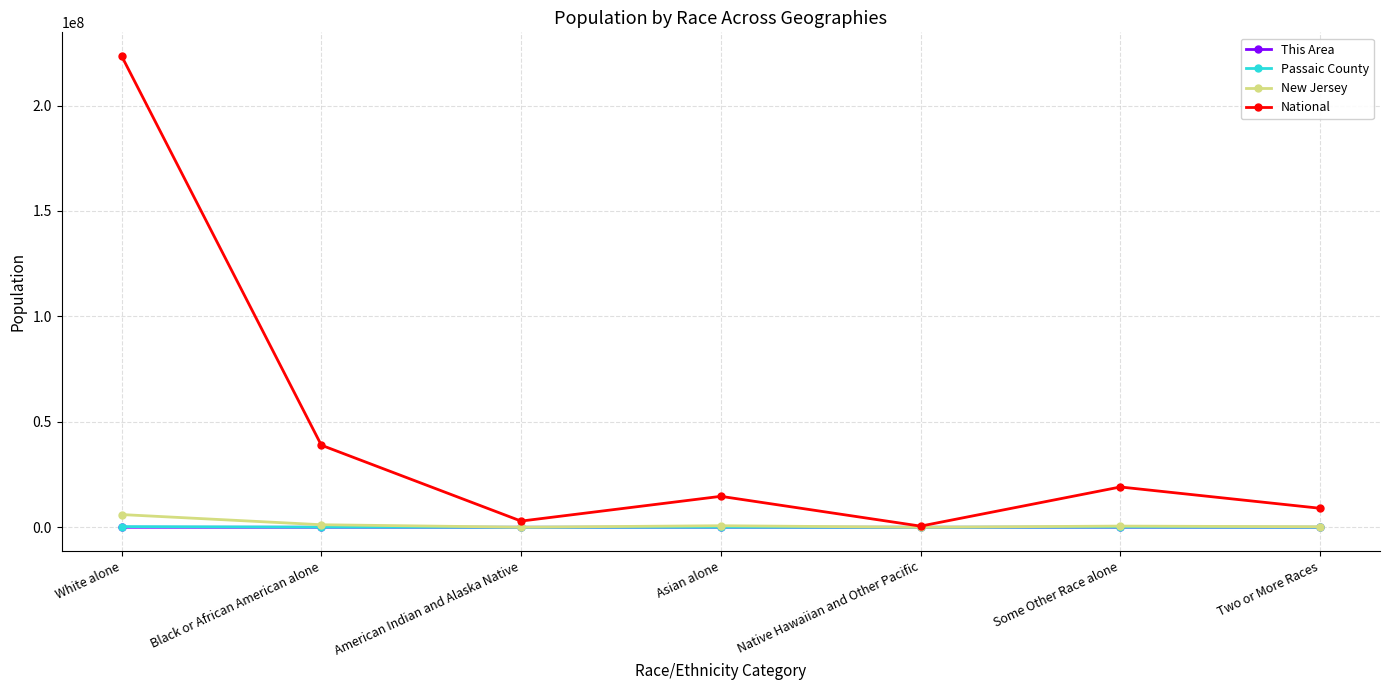

Which series has the widest spread of values?

National